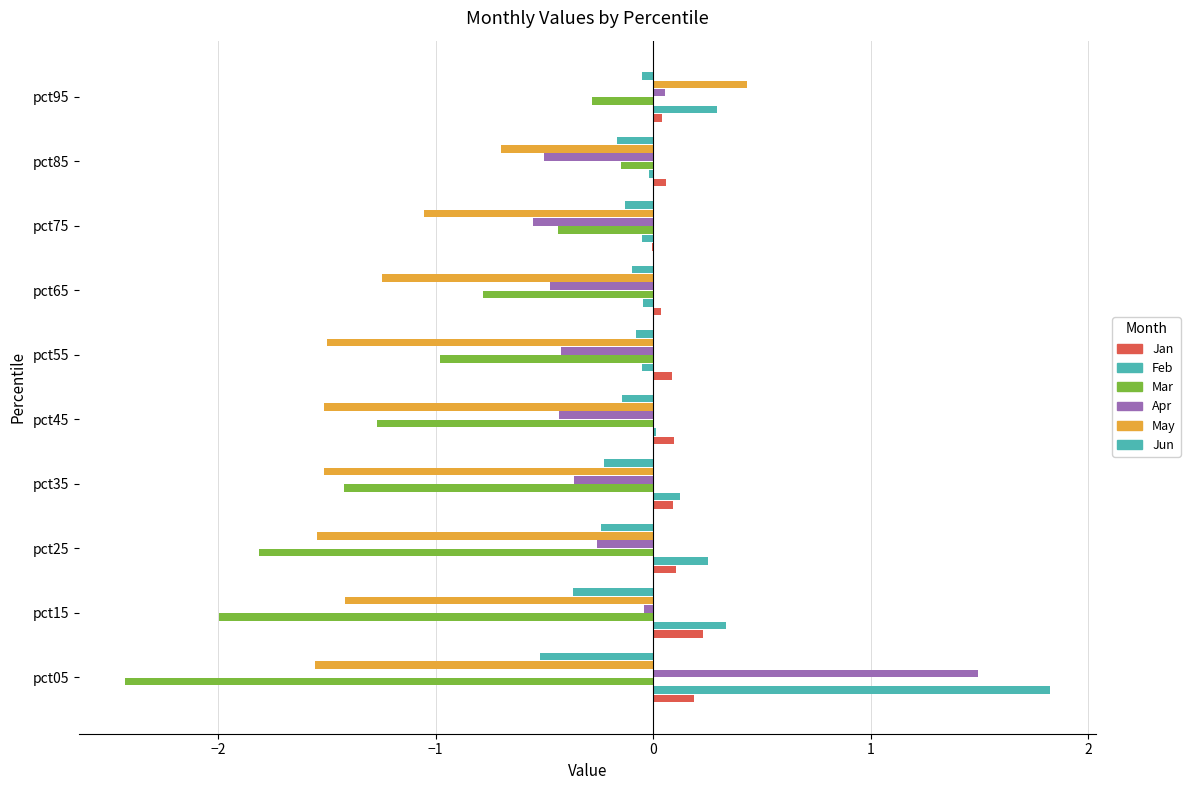

How many distinct data groups are displayed?

6